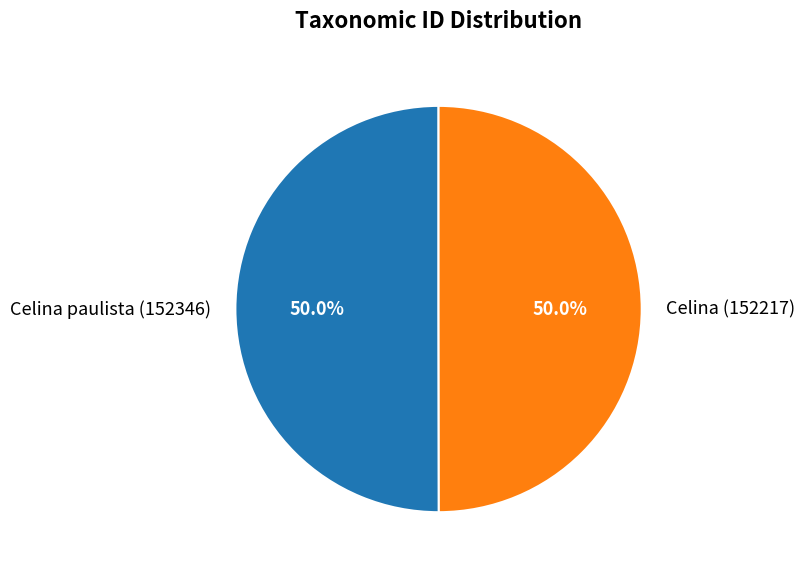

True or false: Celina (152217) accounts for 50% of the total.

True